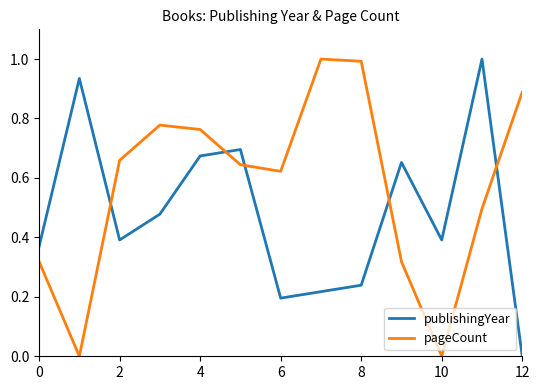

List the series in order of their overall mean, lowest first.

publishingYear, pageCount